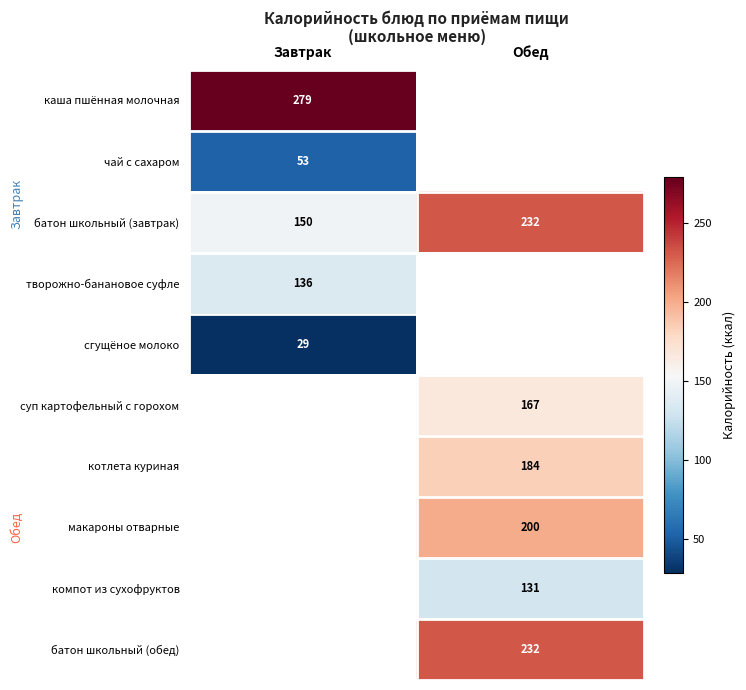

Is it true that компот из сухофруктов equals 41 at Обед?

False